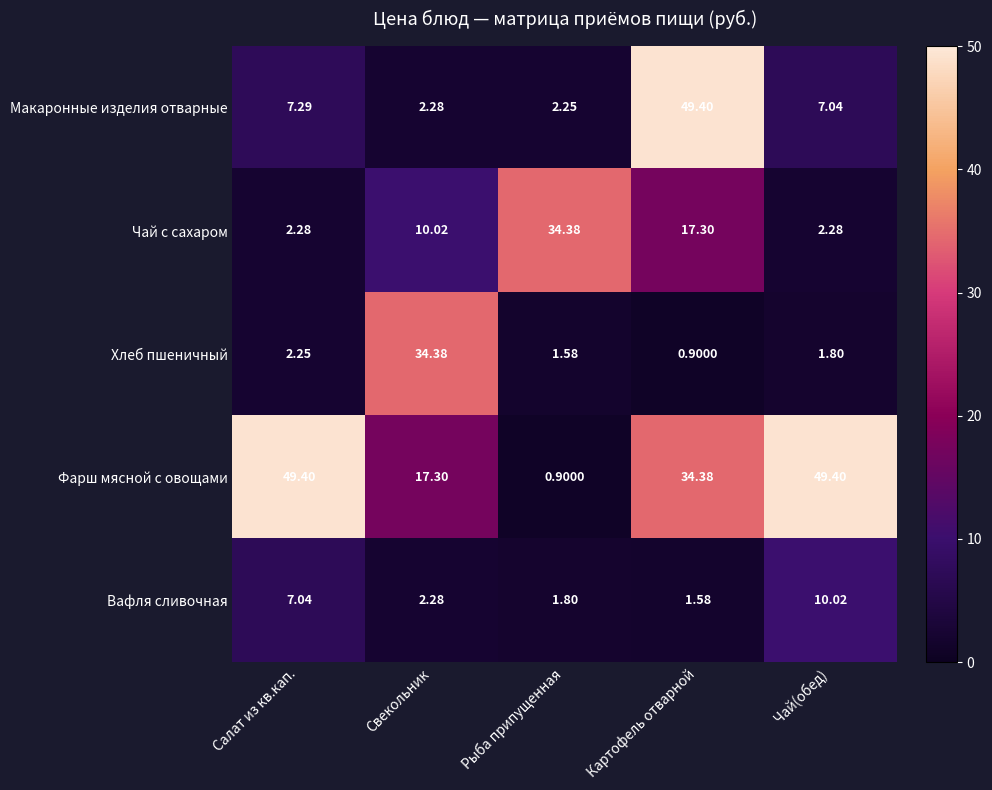

At which category is the sum across all series the highest?

Картофель отварной